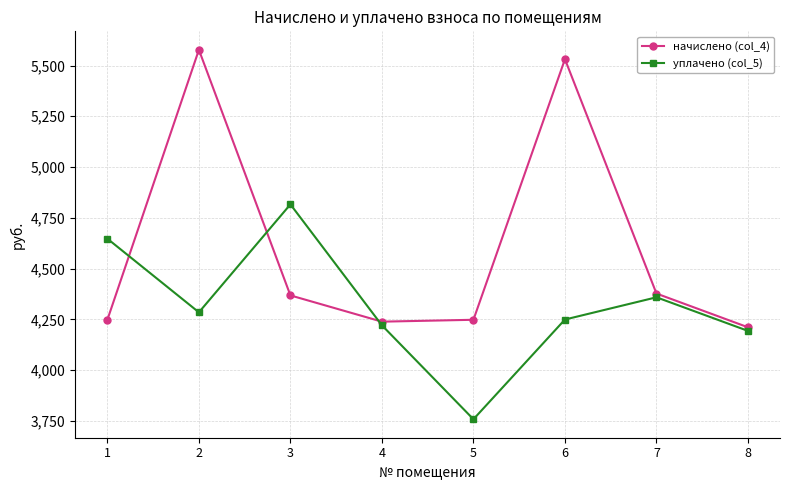

At which category does уплачено (col_5) reach its first local valley?

2